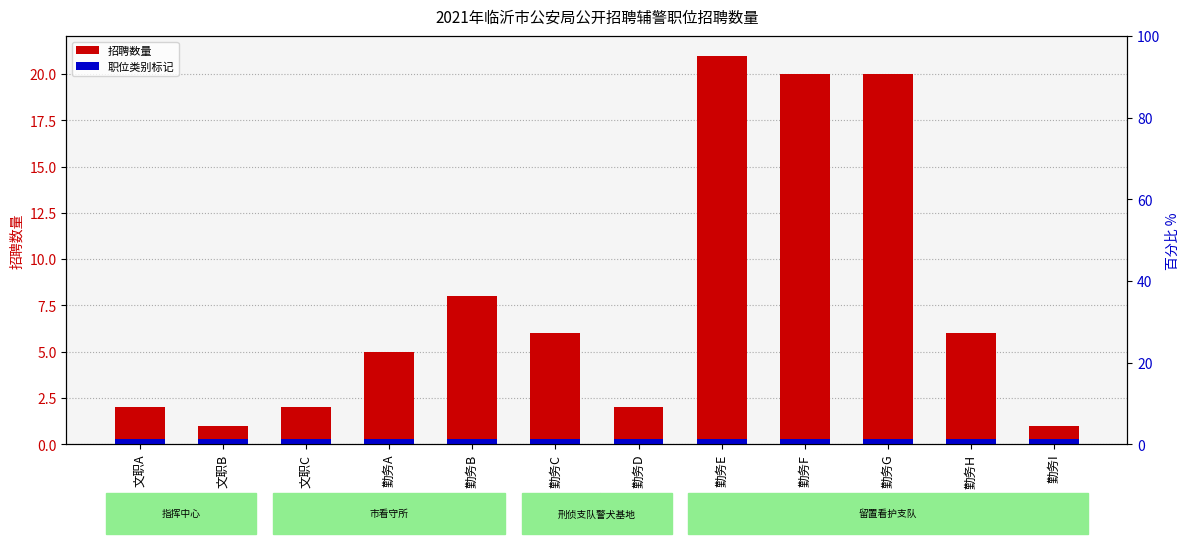

How many categories are shown in the chart?

12